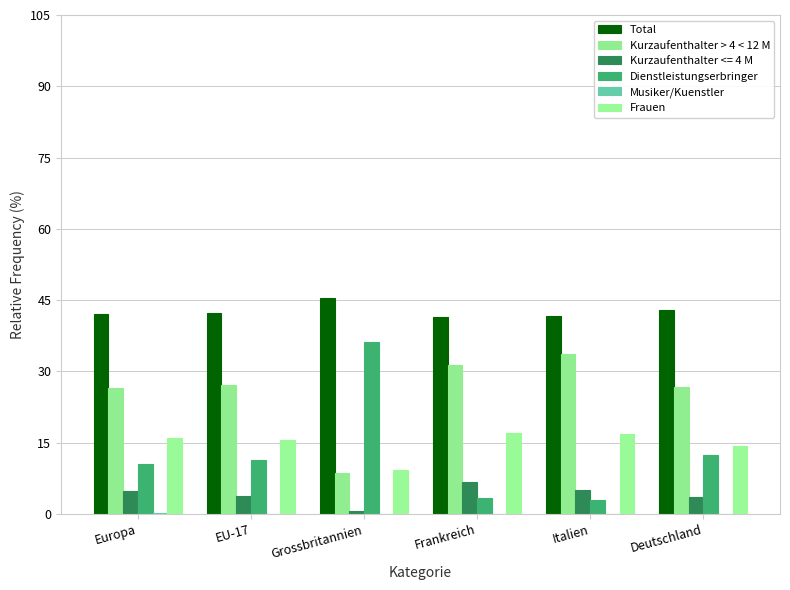

How many Musiker/Kuenstler values are between 0 and 1?

6